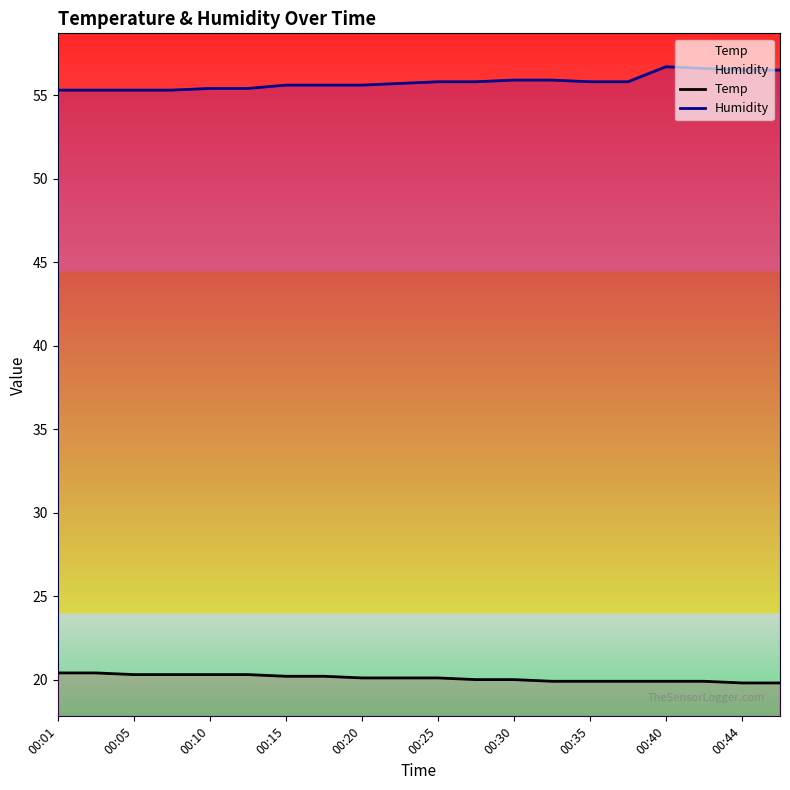

True or false: Temp and Humidity cross at least once.

False